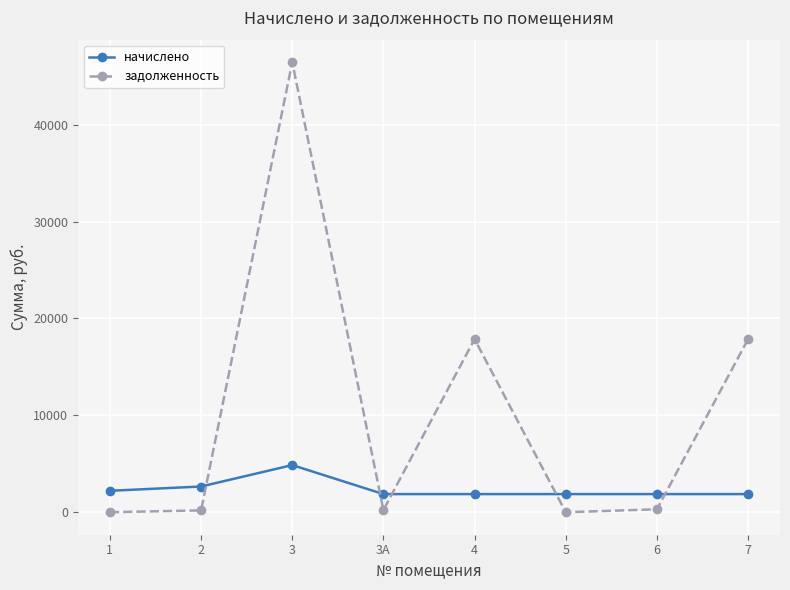

What is the spread (max minus min) of values at 6?

1571.1